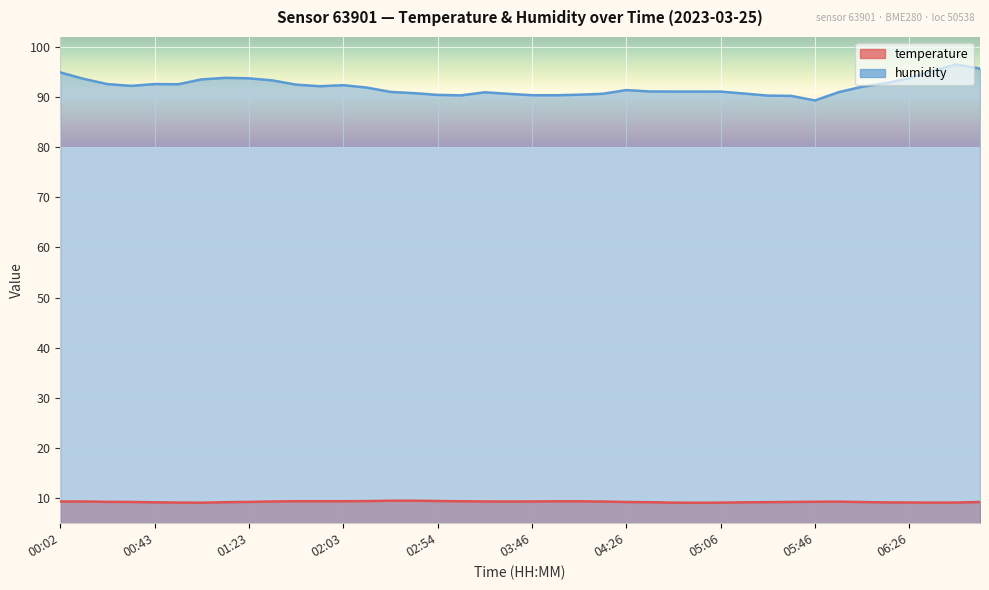

Which series has the widest spread of values?

humidity